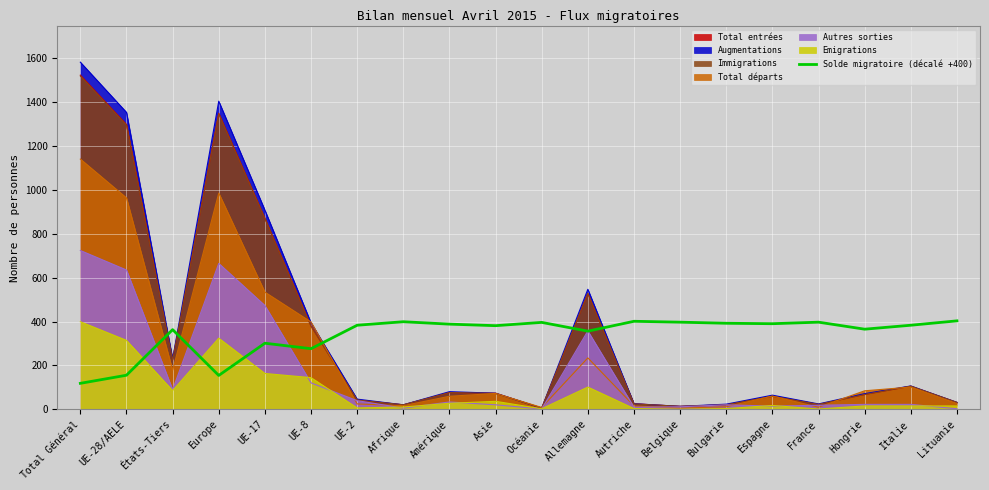

Where is the first local maximum?

États-Tiers